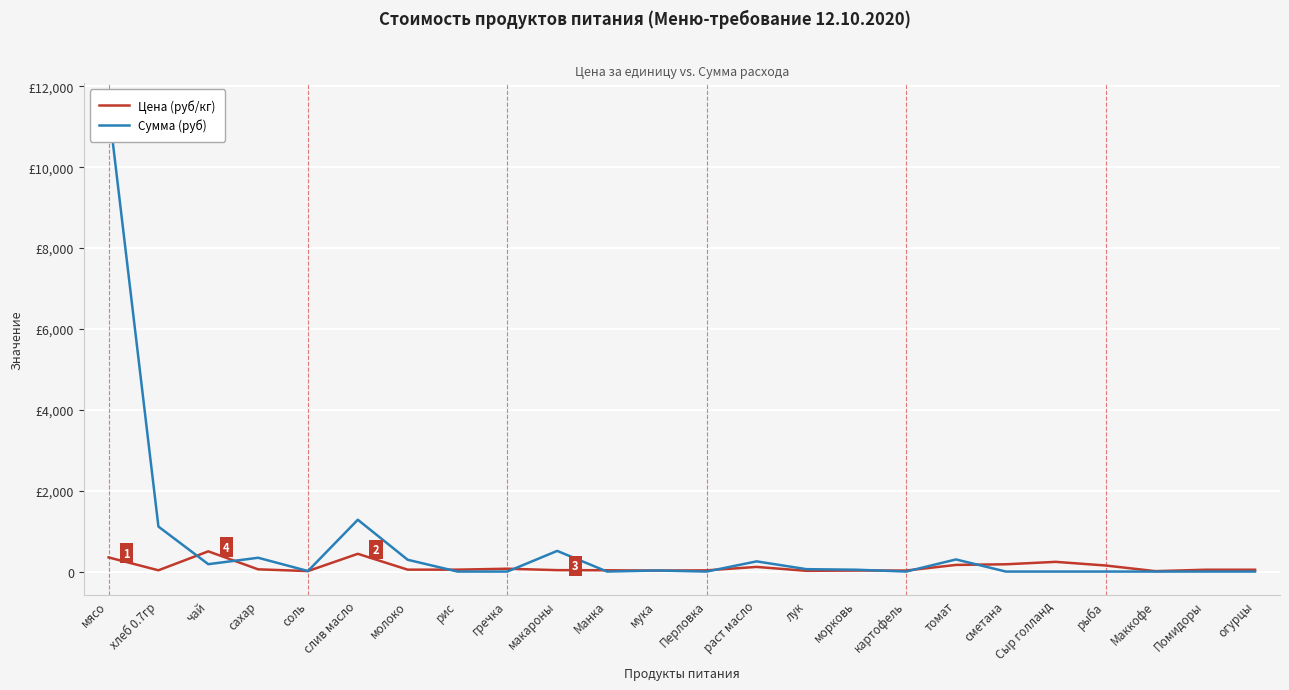

Between which two adjacent categories do Цена (руб/кг) and Сумма (руб) first intersect?

хлеб 0.7гр and чай